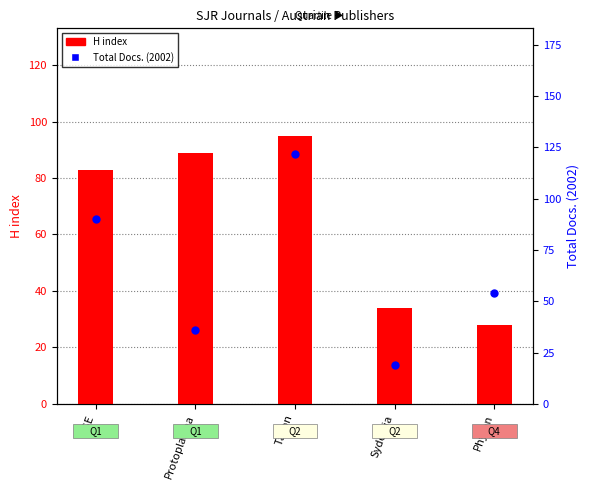

Is the value of H index at Phyton greater than the value of Total Docs. (2002) at Protoplasma?

No